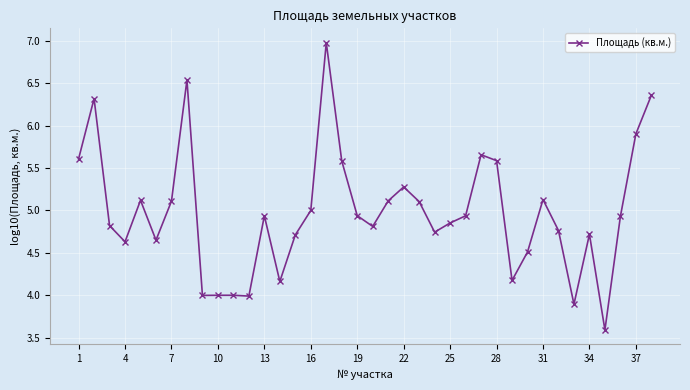

What is the value of the 22nd point from the left?

5.3